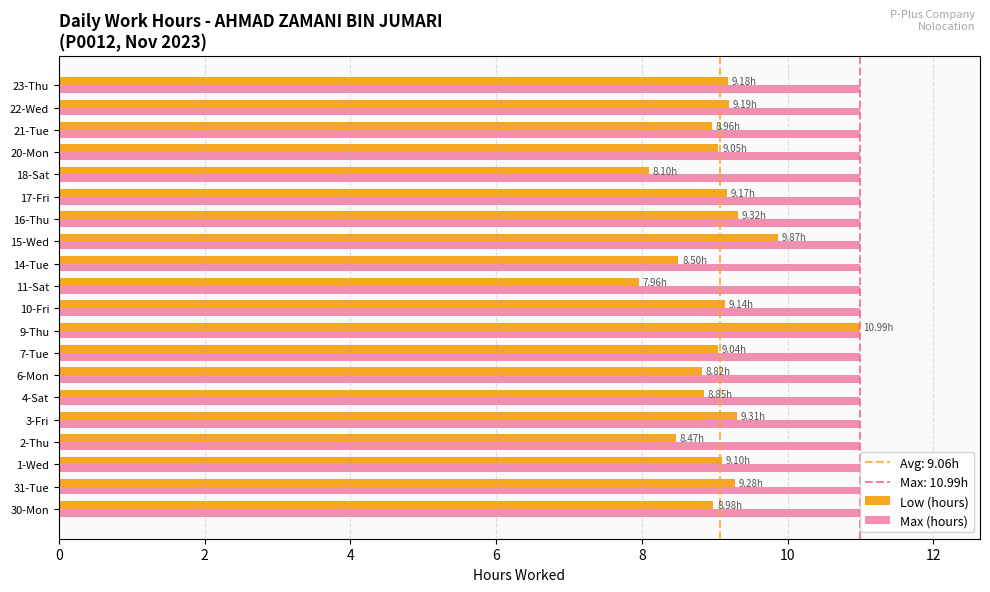

Is the value of Max (hours) at 7-Tue greater than the value of Low (hours) at 6-Mon?

Yes